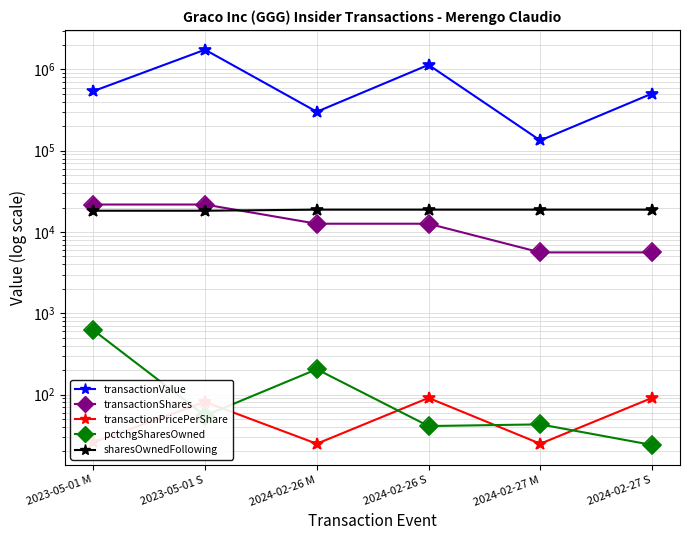

What position from the left is 2024-02-27 S?

6